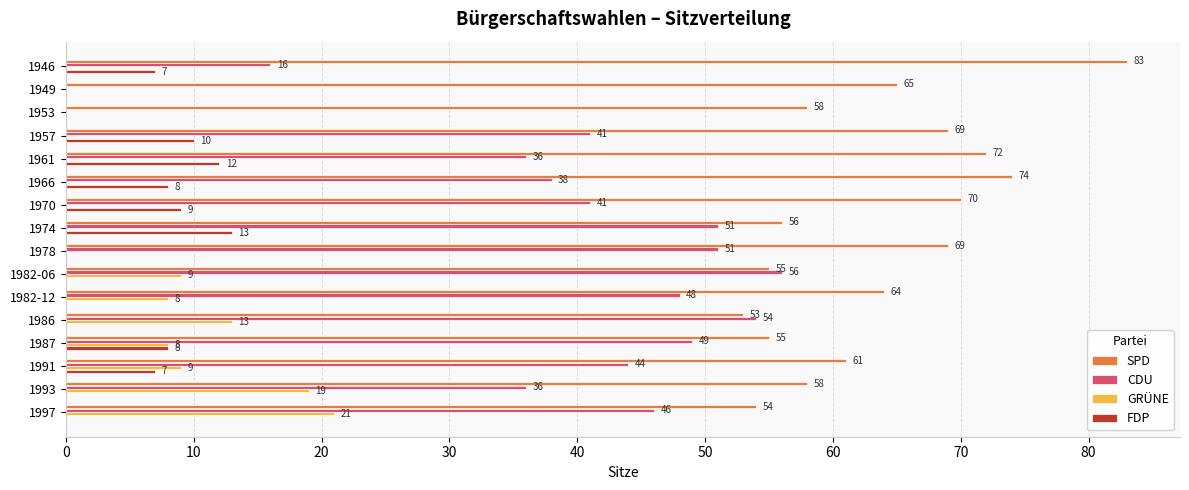

What is the approximate value of SPD at 1970, to the nearest 10?

70